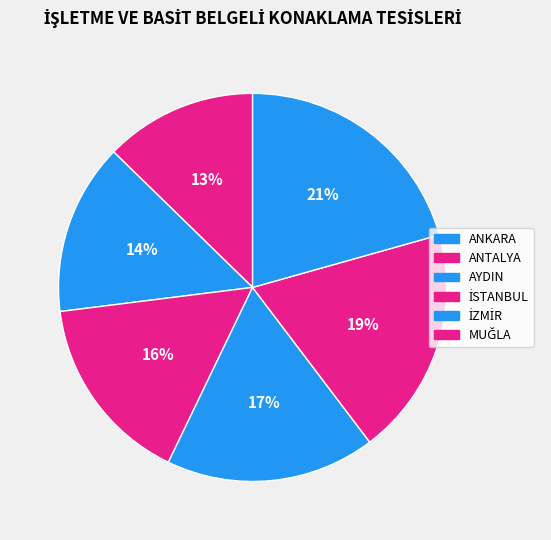

Count the number of slices in the pie.

6